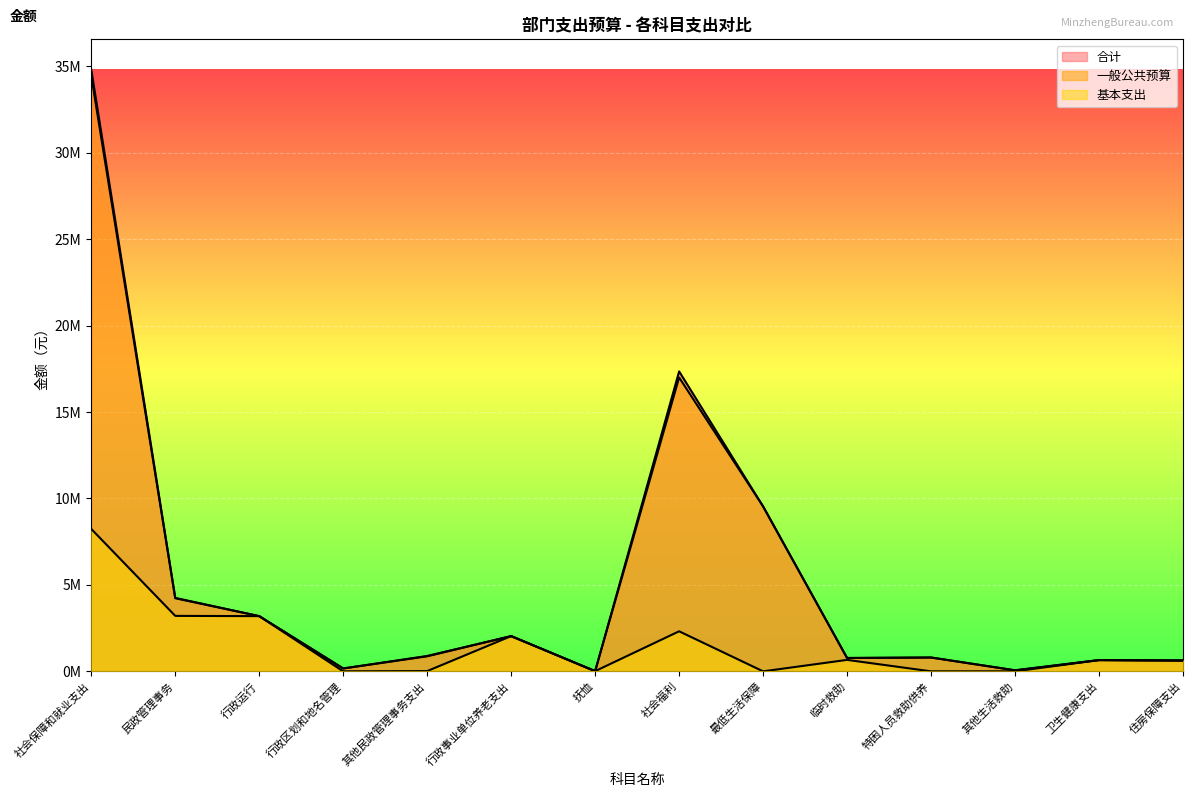

Which series changed the most between 社会福利 and 最低生活保障?

合计